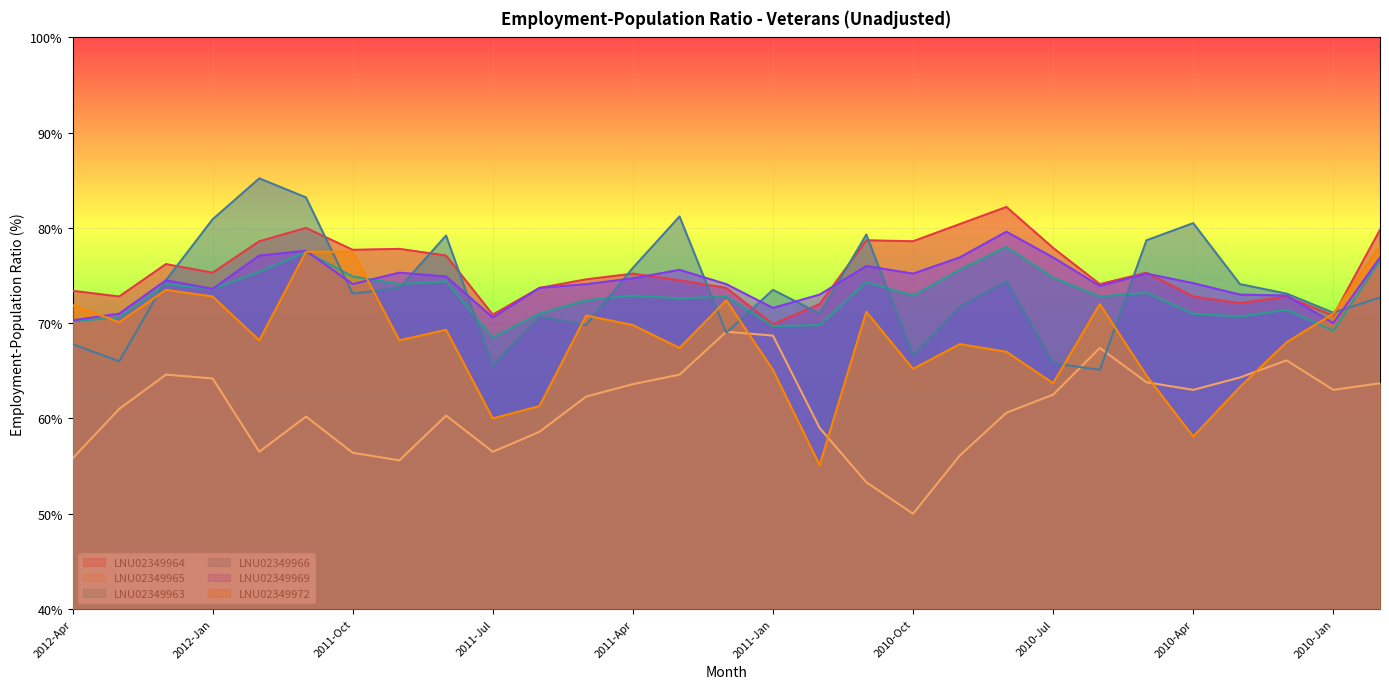

True or false: LNU02349966 has a value of 25.6 at 2010-Sep.

False